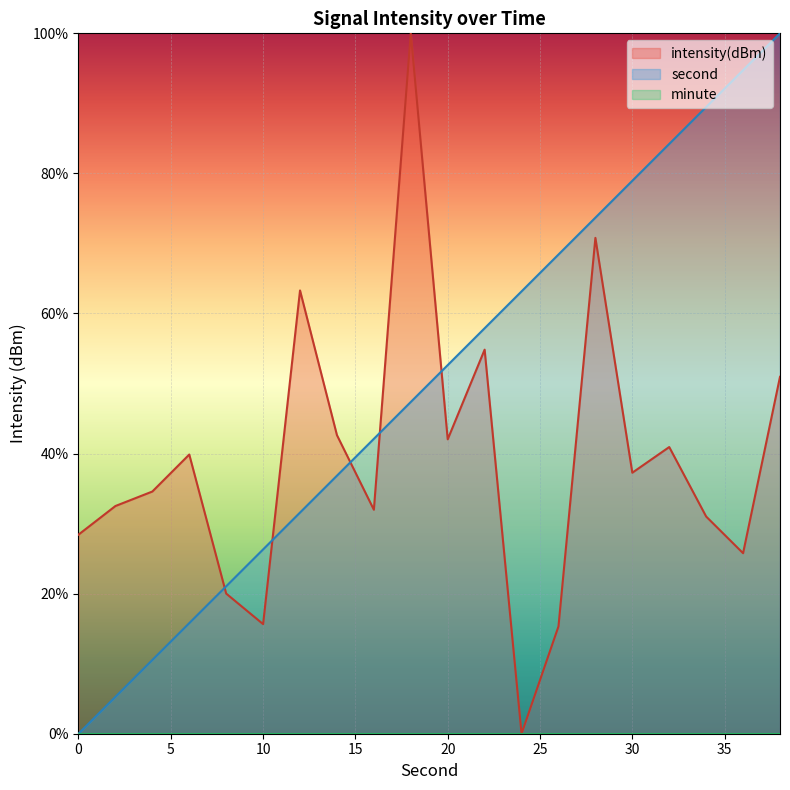

What is the value of the intensity(dBm) point at the 1st from the left?

28.4